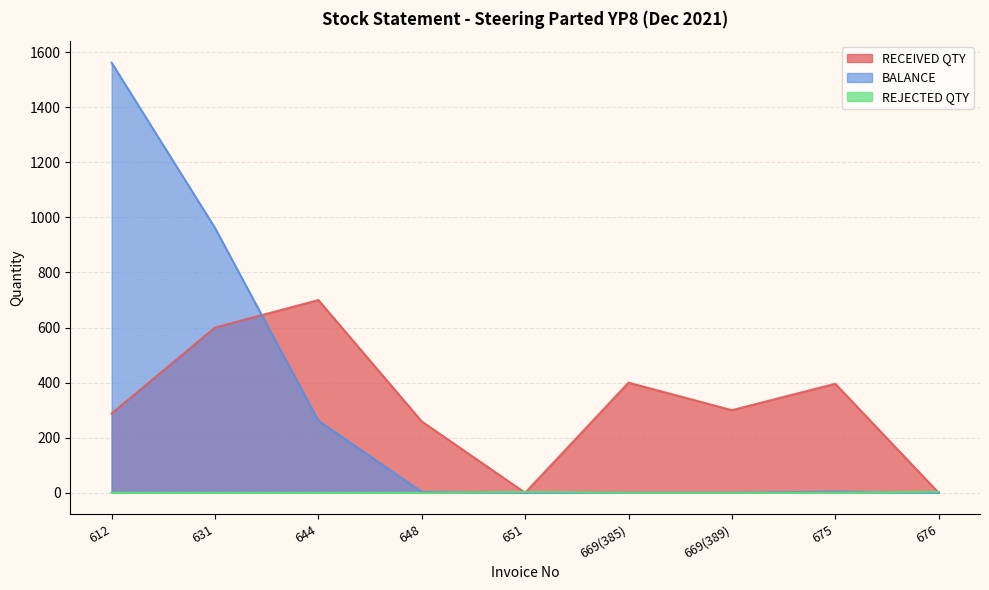

Reading left to right, list all the values displayed in this chart.

RECEIVED QTY: 612=288	631=600	644=700	648=259	651=0	669(385)=400	669(389)=300	675=396	676=0
BALANCE: 612=1562	631=962	644=262	648=3	651=0	669(385)=0	669(389)=0	675=4	676=0
REJECTED QTY: 612=0	631=0	644=0	648=0	651=3	669(385)=0	669(389)=0	675=0	676=4